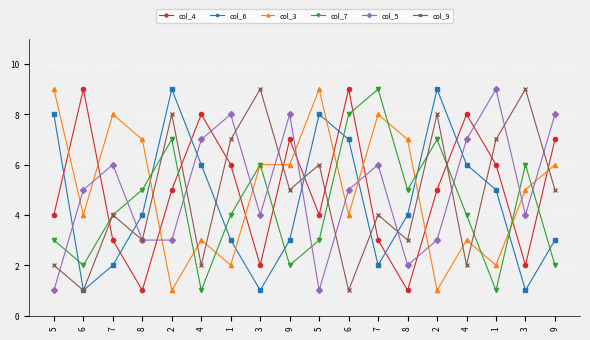

List the series in order of their peak value, highest first.

col_4, col_6, col_3, col_7, col_5, col_9